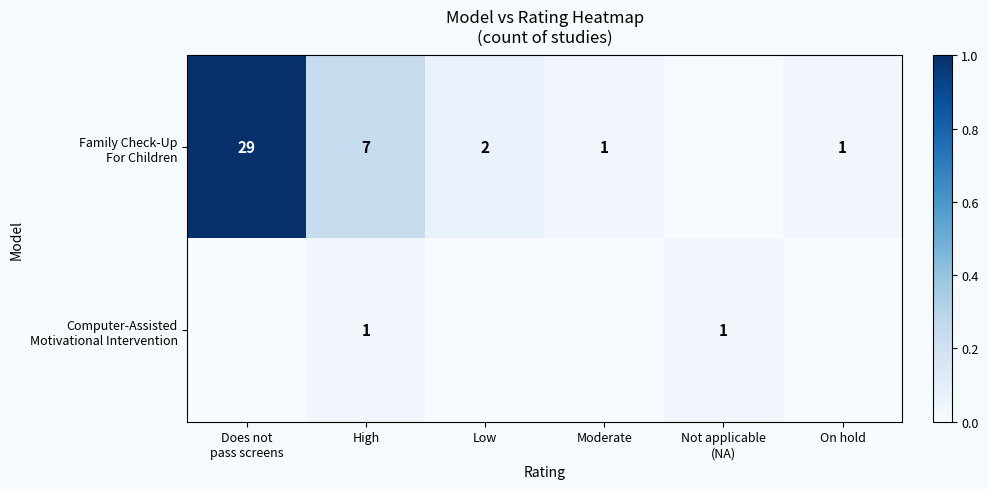

At which label is Computer-Assisted Motivational Intervention closest to 0?

Does not pass screens